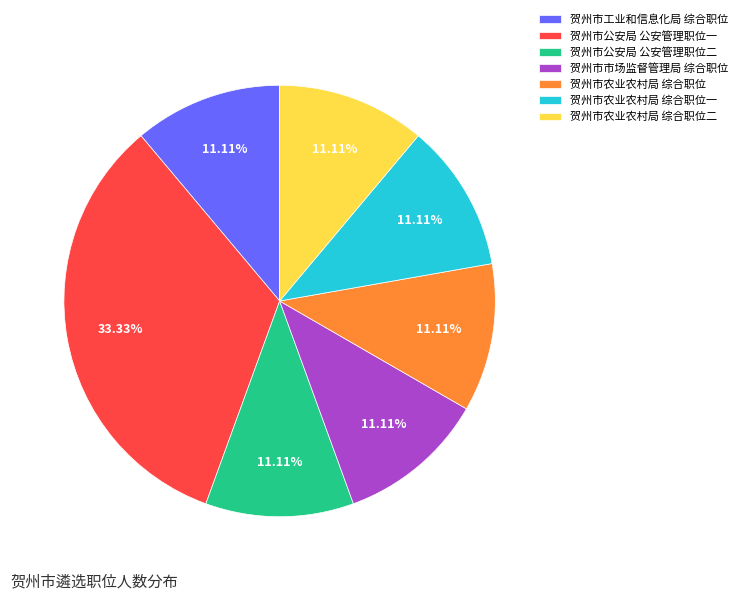

What is the largest slice in the pie chart?

贺州市公安局 公安管理职位一